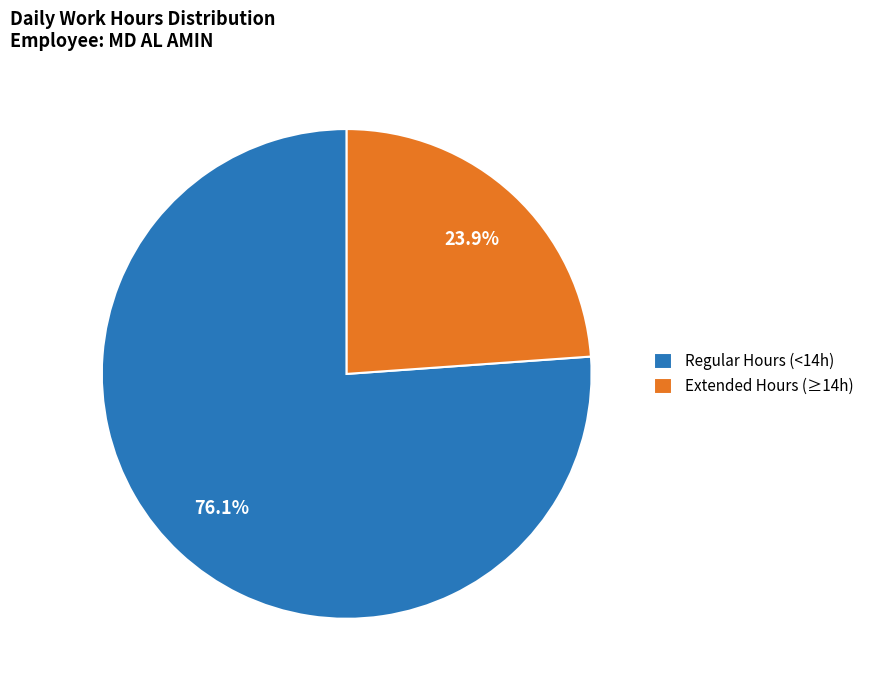

Which slice is the smallest?

Extended Hours (≥14h)